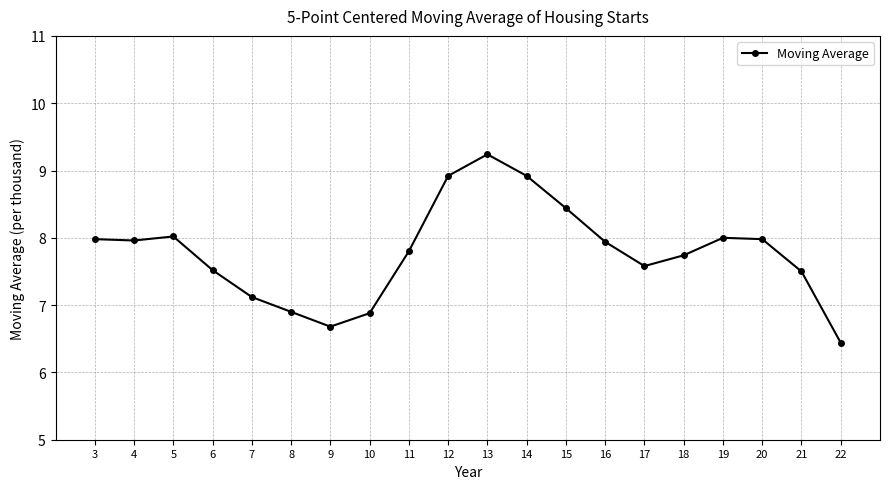

Is it true that the value at 11 is 12.9?

False